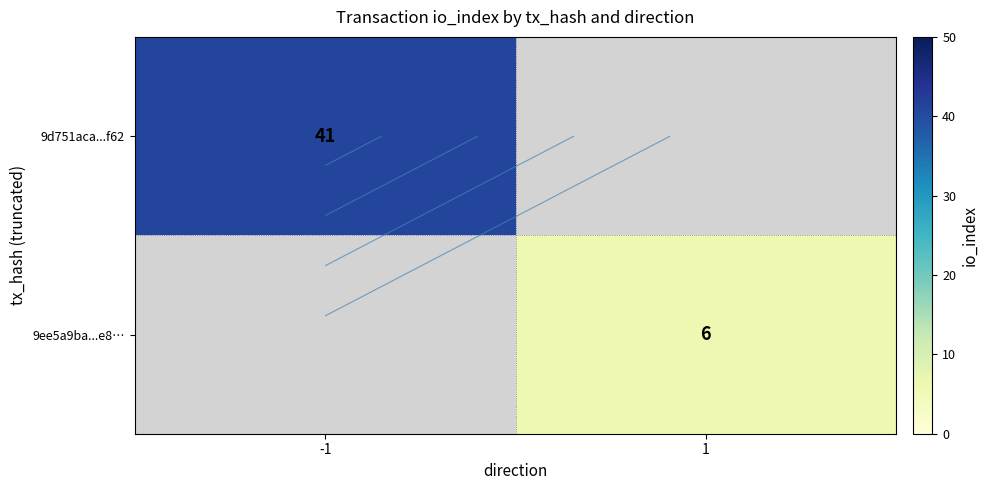

What value does the 9ee5a9ba...e8… series have at 1?

6.0